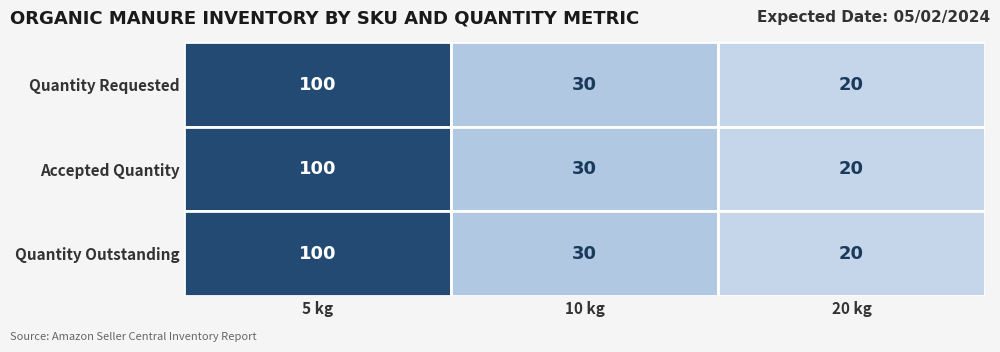

Is the value of 20 kg at 1 greater than the value of 10 kg at 2?

No